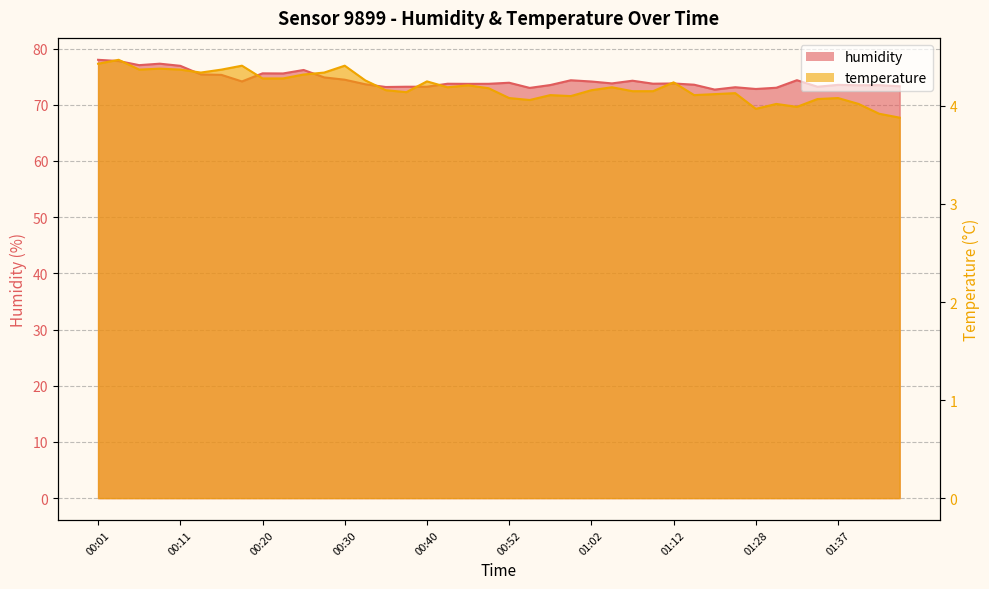

At how many categories does at least one series exceed 5?

40